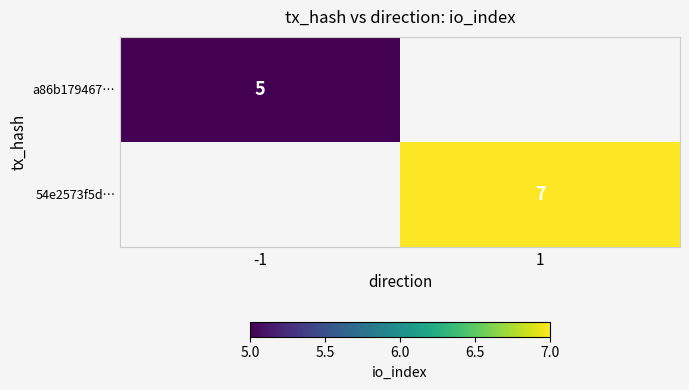

How many categories are shown in the chart?

2